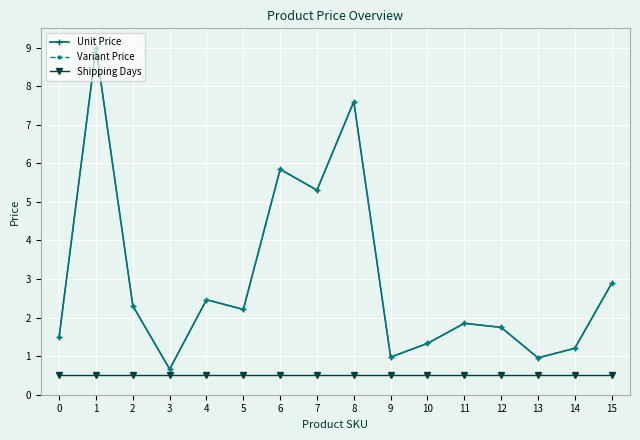

At which label does Unit Price reach its minimum?

3